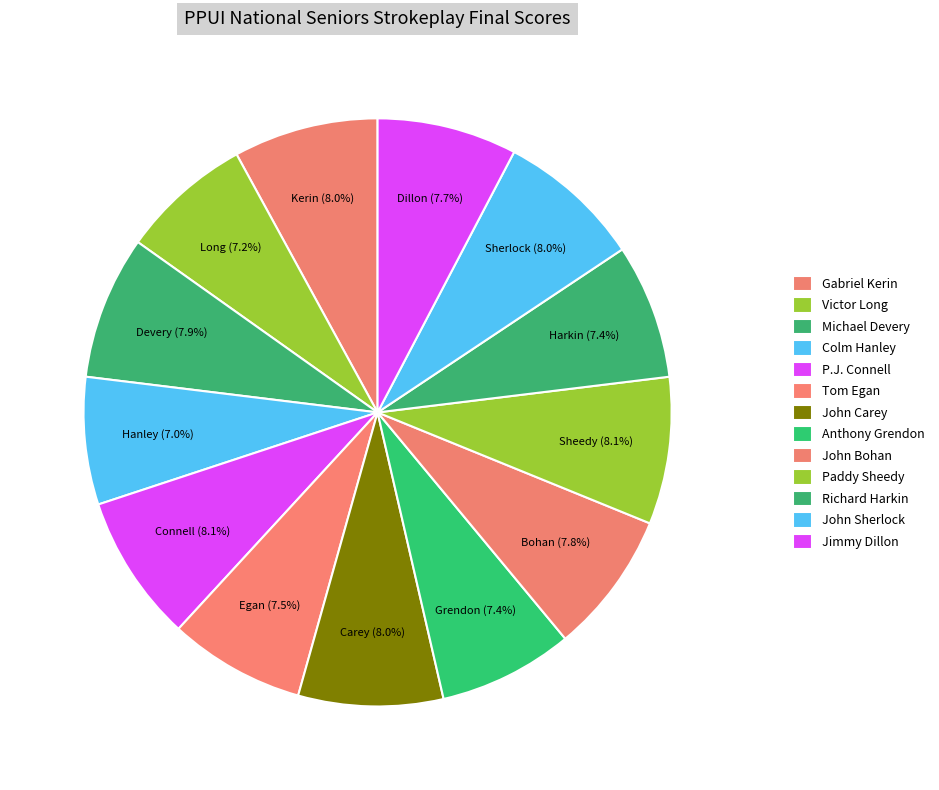

Do Tom Egan and P.J. Connell together represent more than half of the pie?

No